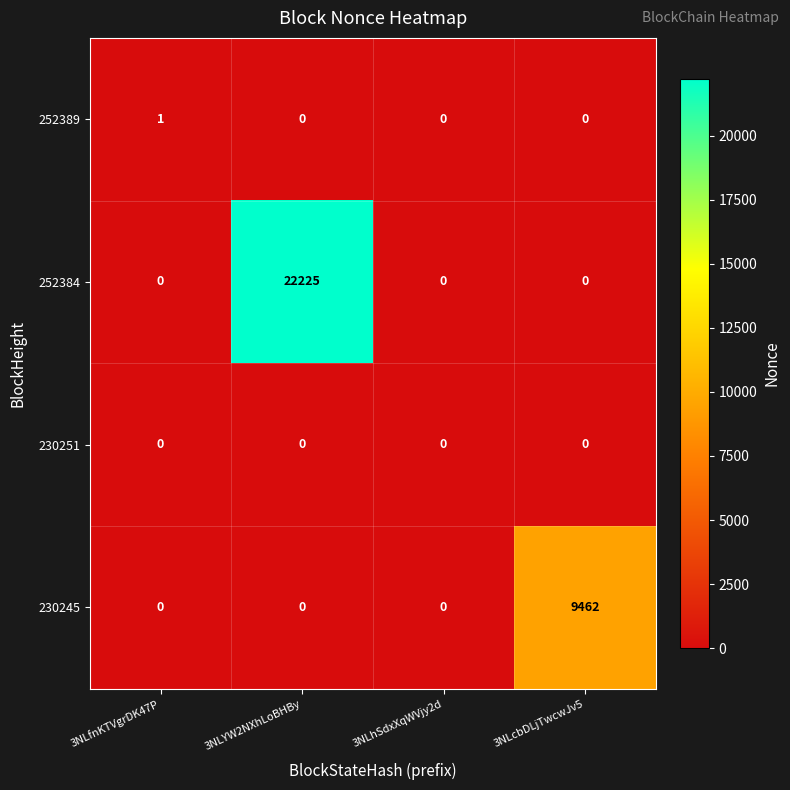

The 252389 series shows 1 at 3NLcbDLjTwcwJv5. True or false?

False